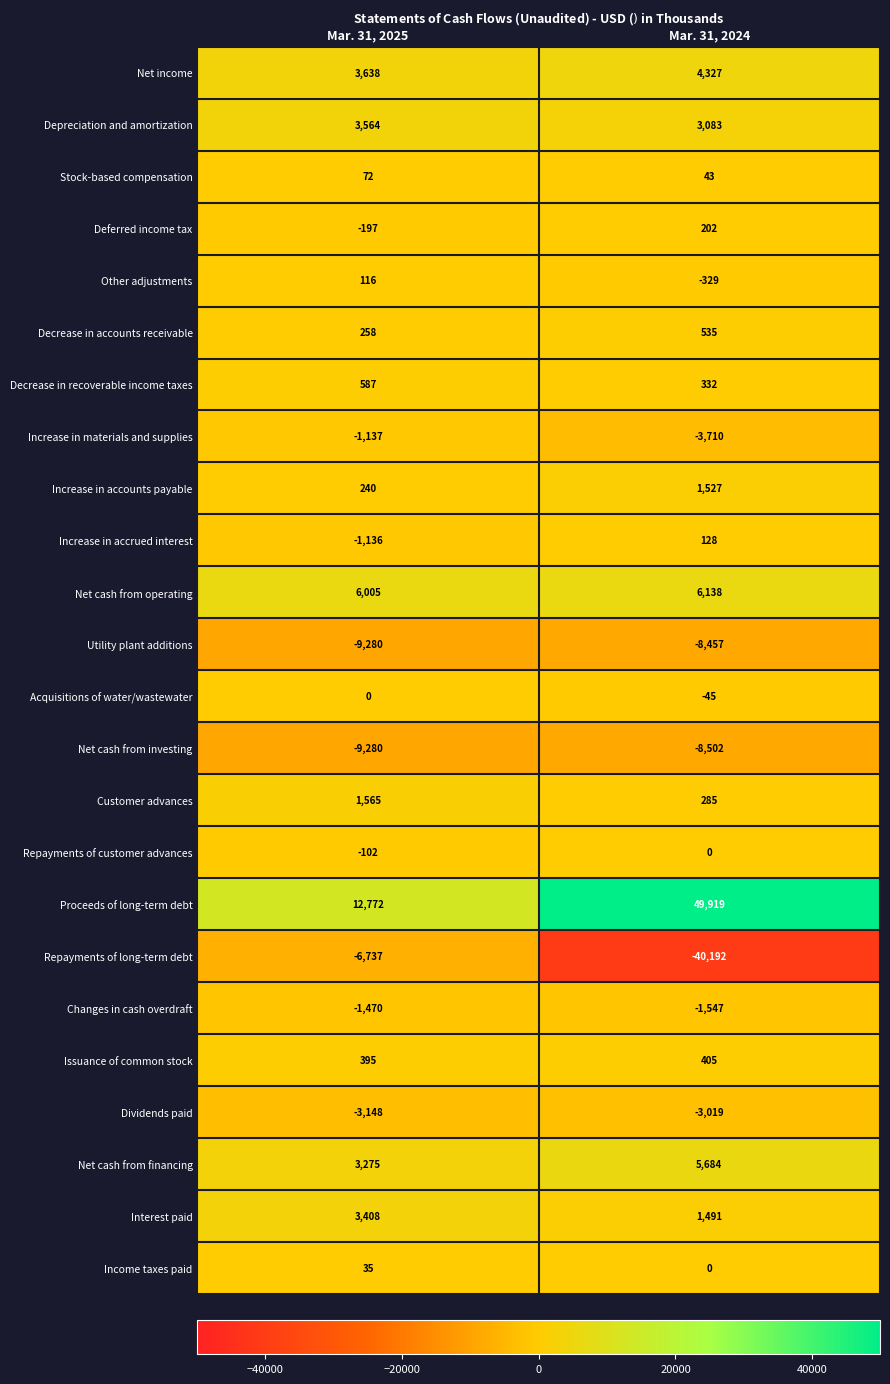

Is the value of Repayments of long-term debt at Mar. 31, 2025 greater than the value of Dividends paid at Mar. 31, 2025?

No